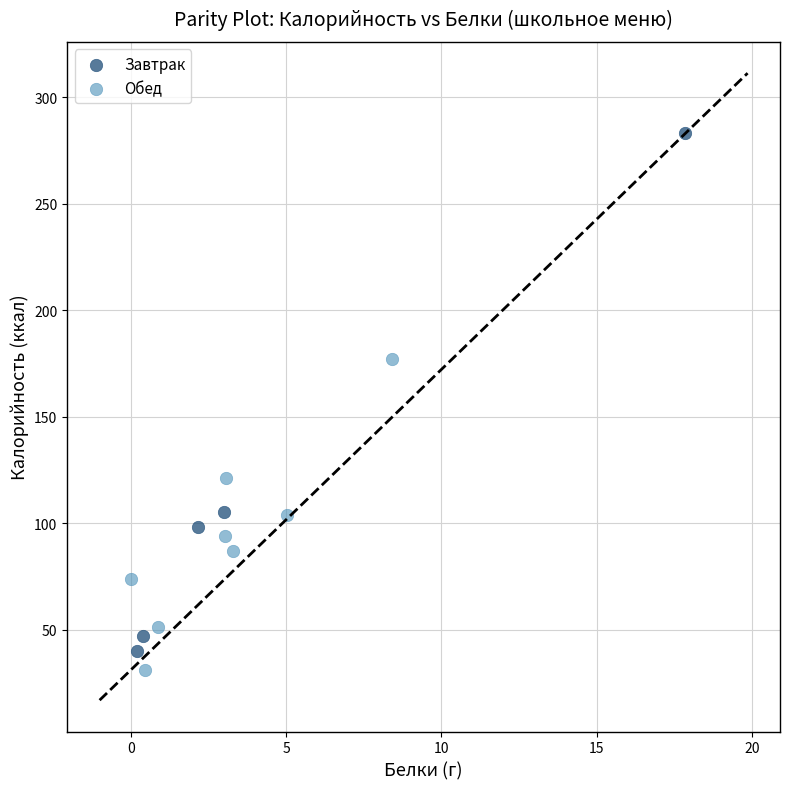

Which series has the widest spread of Y values?

Завтрак